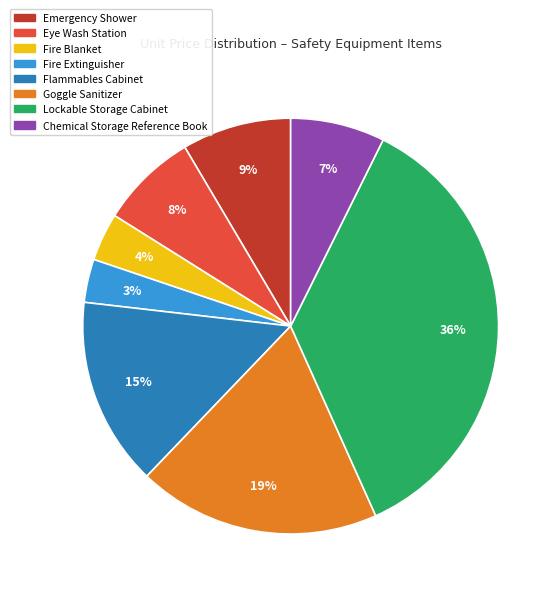

Which has a higher value, Fire Blanket or Emergency Shower?

Emergency Shower